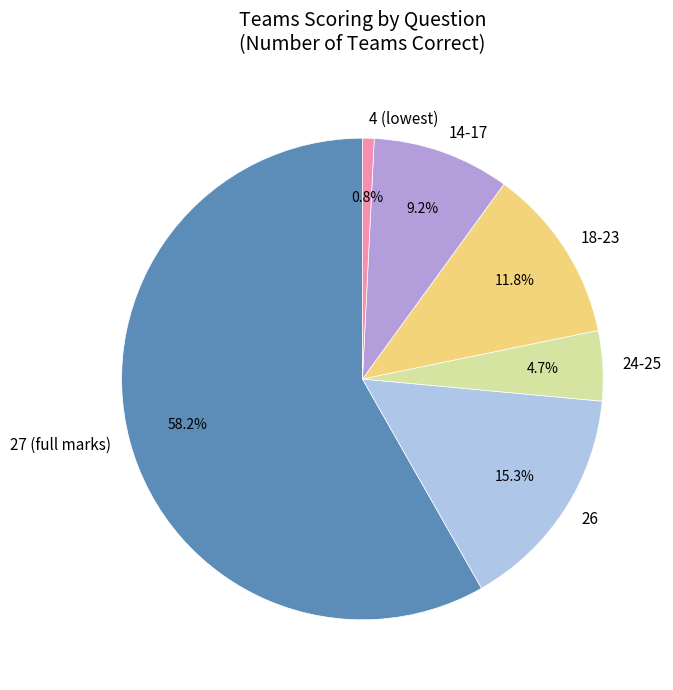

Rank the categories by value from highest to lowest.

27 (full marks), 26, 18-23, 14-17, 24-25, 4 (lowest)